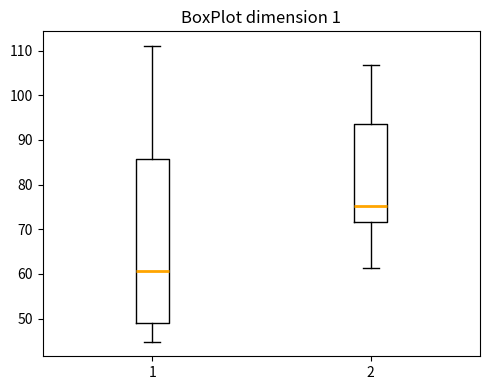

Comparing the boxes themselves (not the whiskers), which one is the tallest?

1